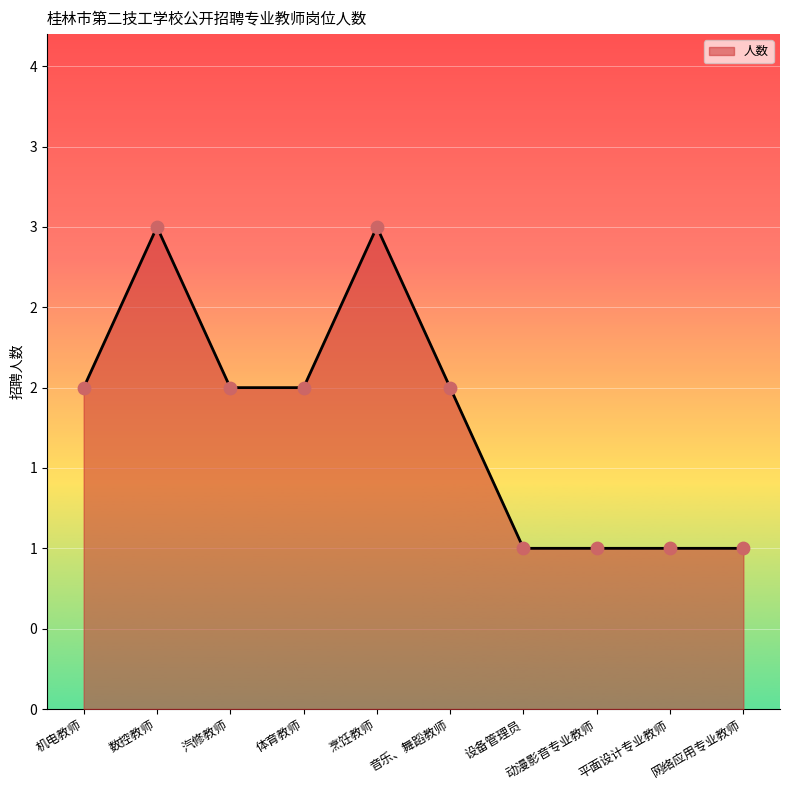

Between 体育教师 and 数控教师, which is larger?

数控教师